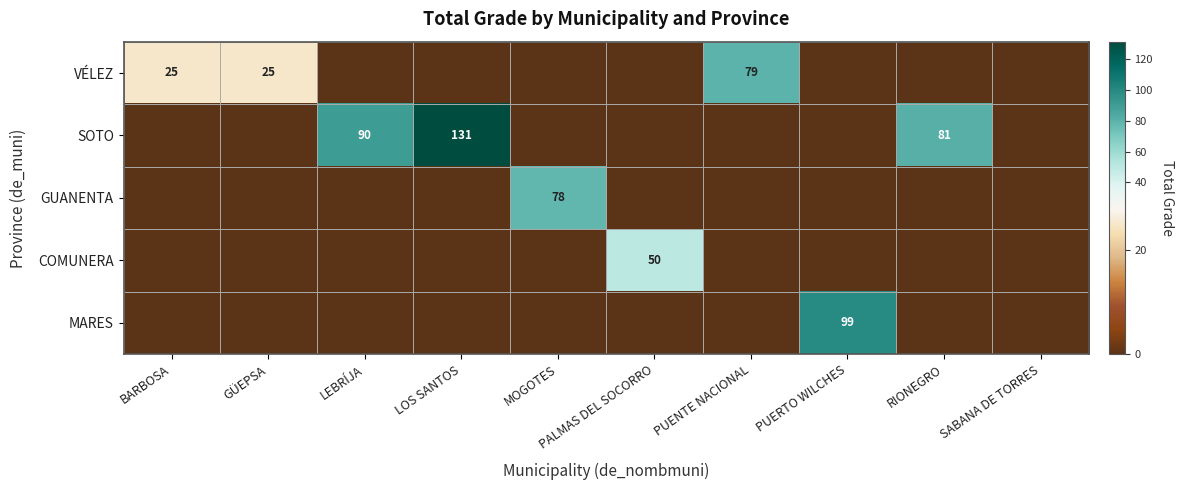

What is the sum of the SOTO values at LOS SANTOS and RIONEGRO?

212